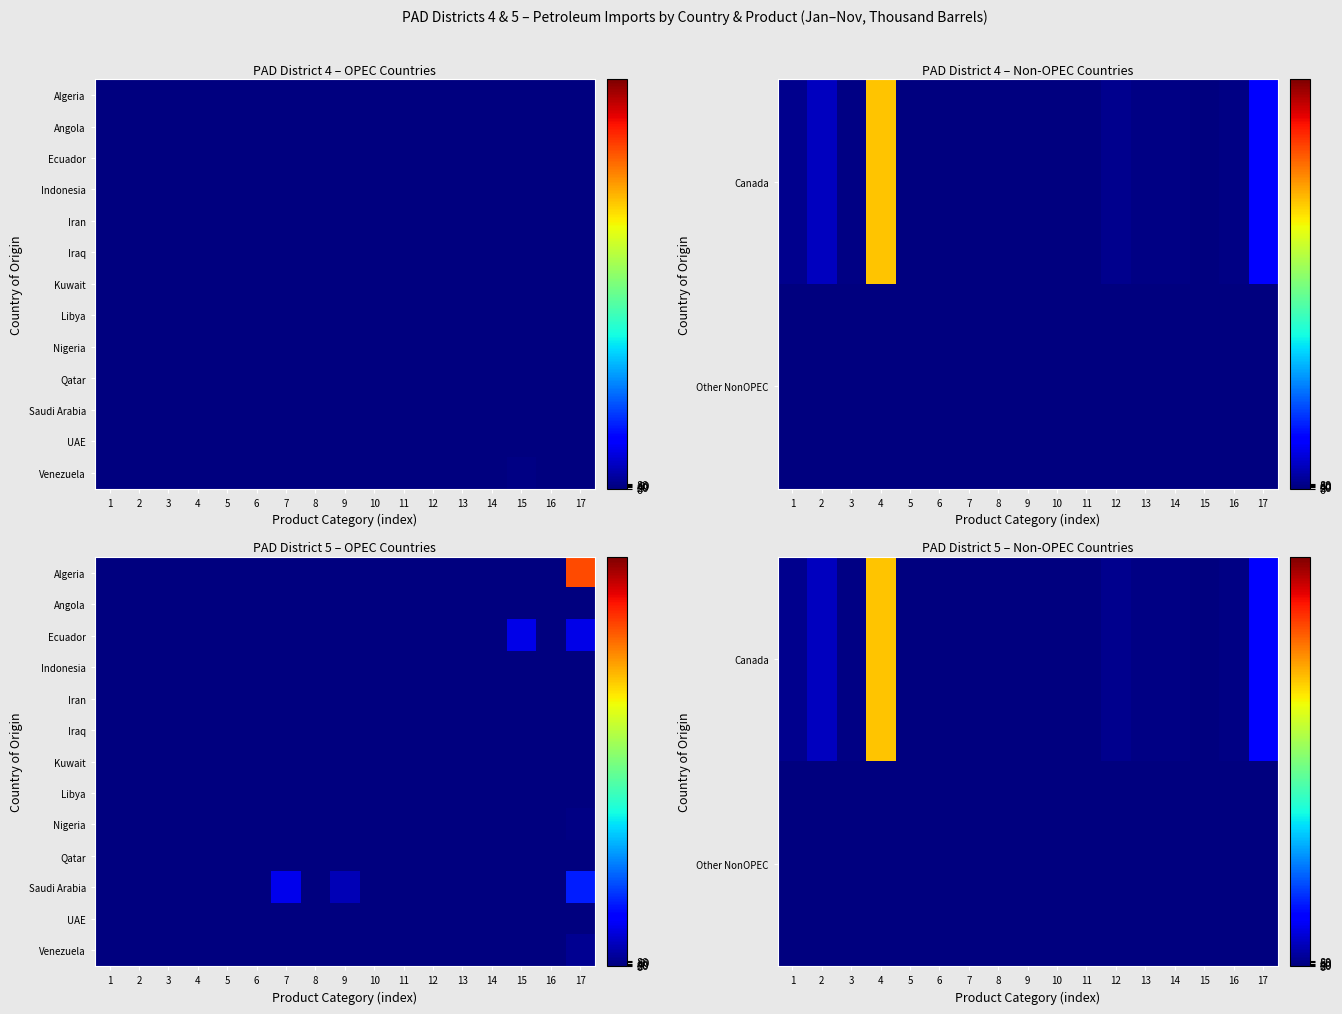

How many data points does each series have?

17